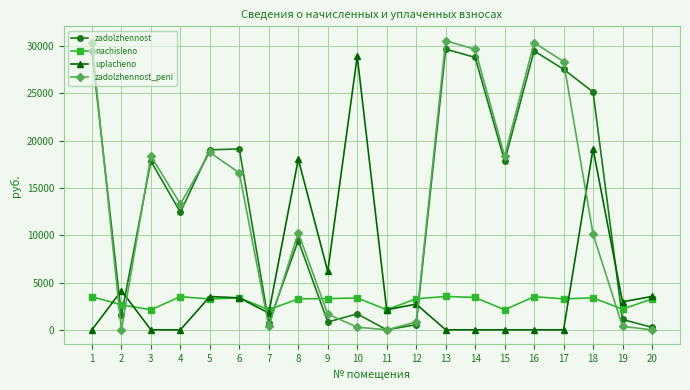

In zadolzhennost, how many points are lower than both neighbors (excluding endpoints)?

6